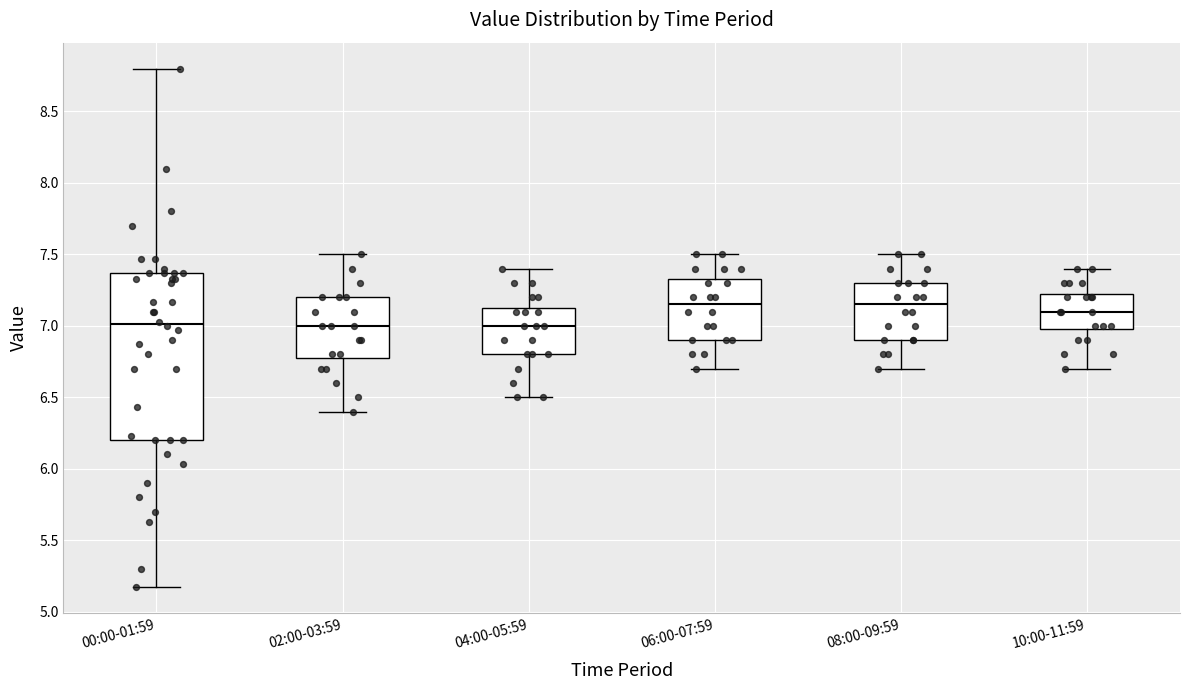

Reading left to right, transcribe this box plot: for each box, give where its median line is, the range the box spans, and where its two whiskers end, as read against the y-axis. The values are not printed on the chart, so give them approximately, as read against the axis.

00:00-01:59: median 7.00, box 6.20 to 7.35, whiskers 5.15 to 8.80
02:00-03:59: median 7.00, box 6.80 to 7.20, whiskers 6.40 to 7.50
04:00-05:59: median 7.00, box 6.80 to 7.15, whiskers 6.50 to 7.40
06:00-07:59: median 7.15, box 6.90 to 7.35, whiskers 6.70 to 7.50
08:00-09:59: median 7.15, box 6.90 to 7.30, whiskers 6.70 to 7.50
10:00-11:59: median 7.10, box 7.00 to 7.25, whiskers 6.70 to 7.40